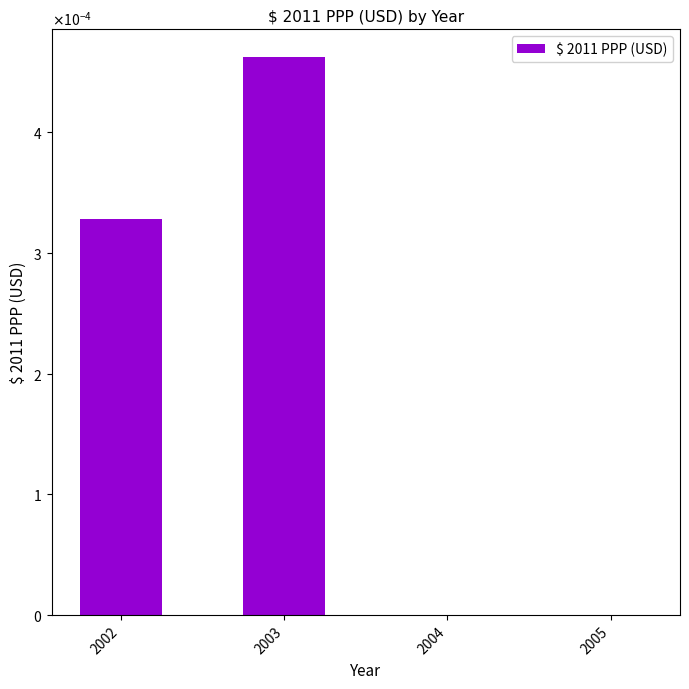

Are the bars horizontal?

No